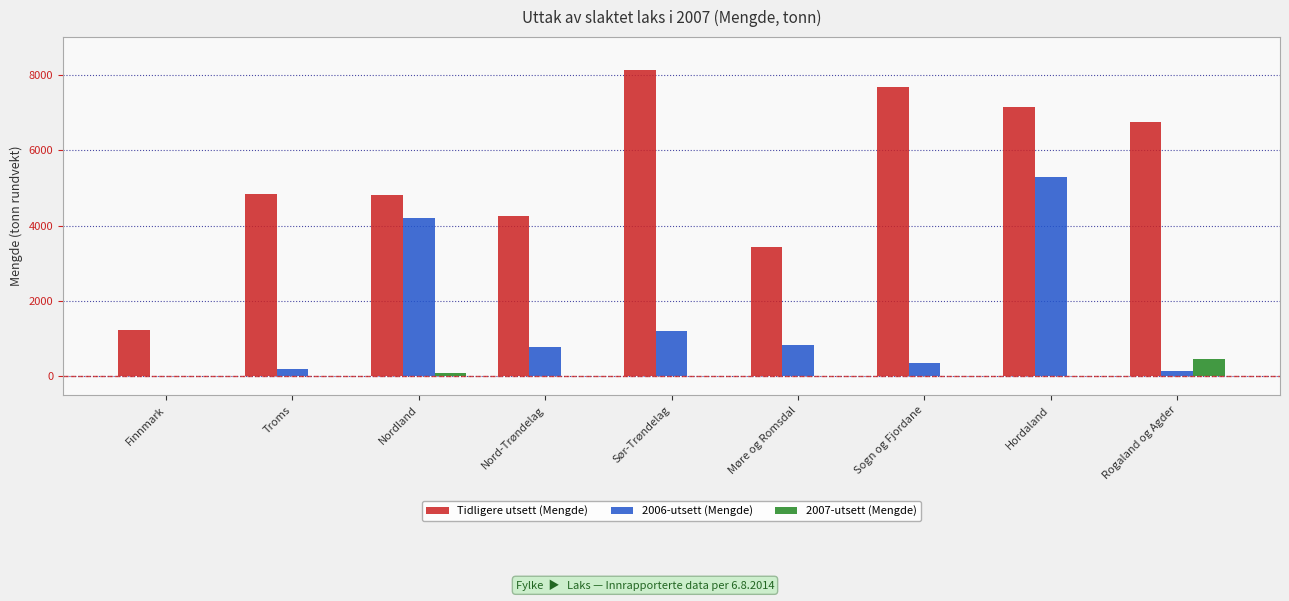

The Tidligere utsett (Mengde) series shows 4818.4 at Nordland. True or false?

True